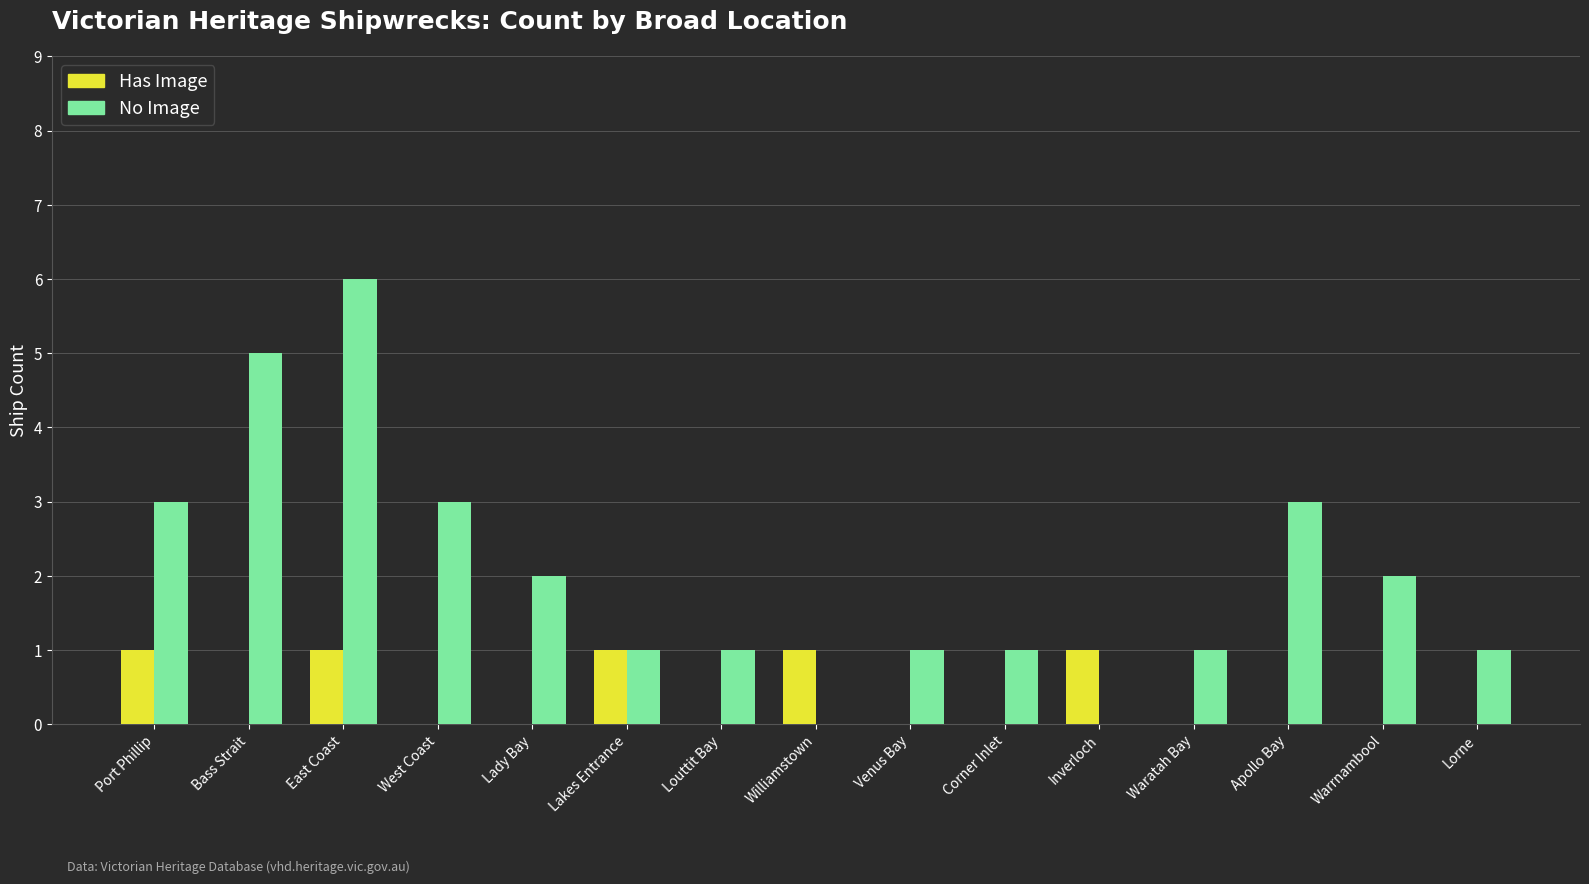

What is the maximum value for Has Image?

1